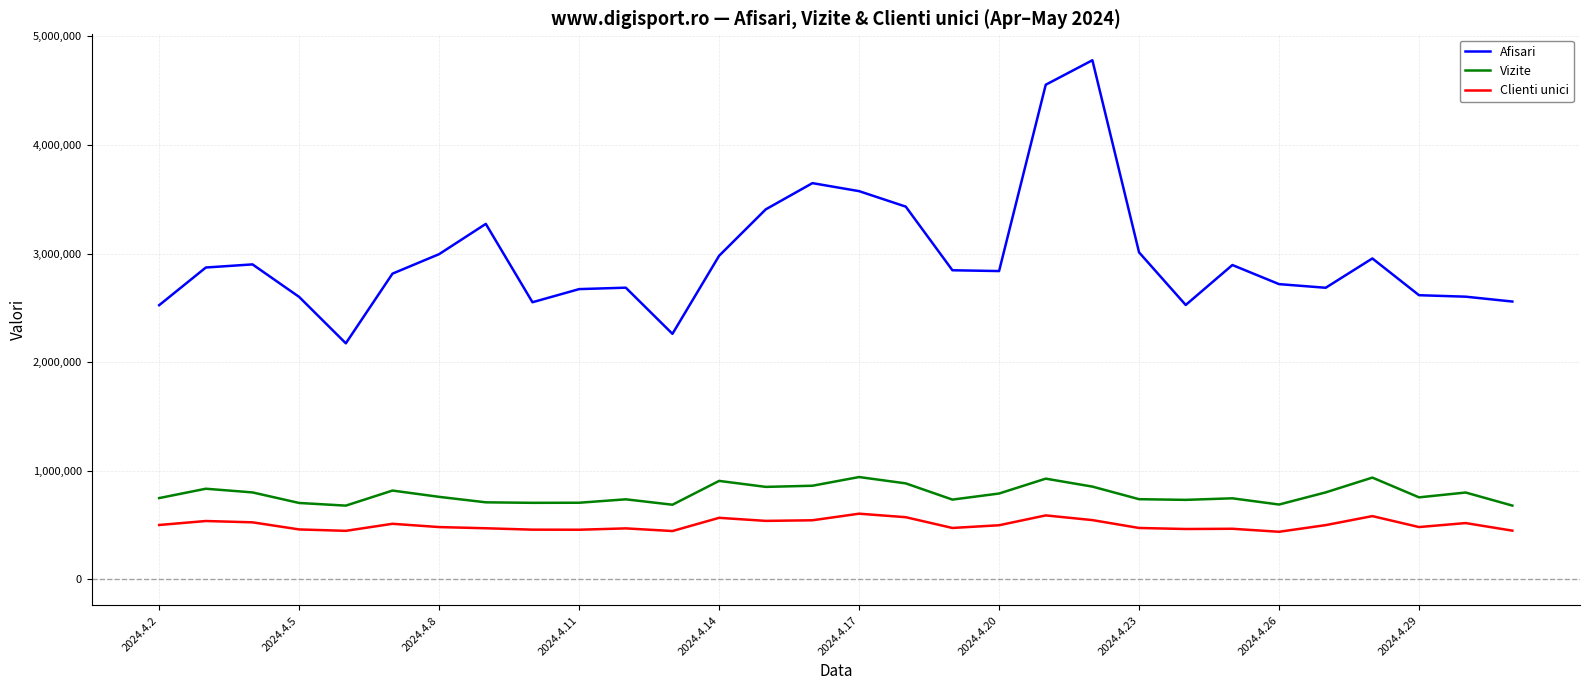

How many lines are shown in the chart?

3